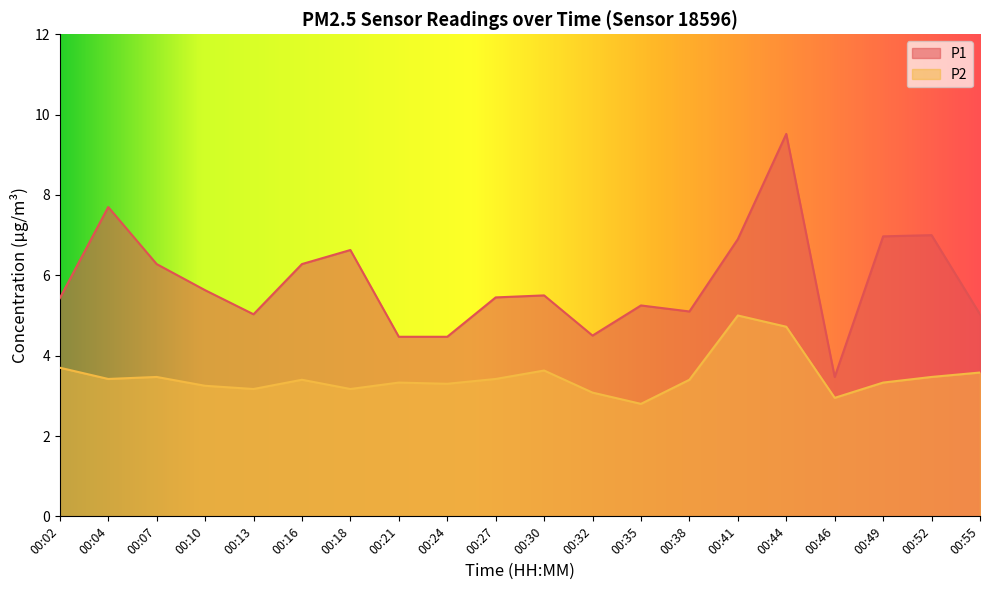

Is the value of P2 at 00:21 greater than the value of P1 at 00:38?

No